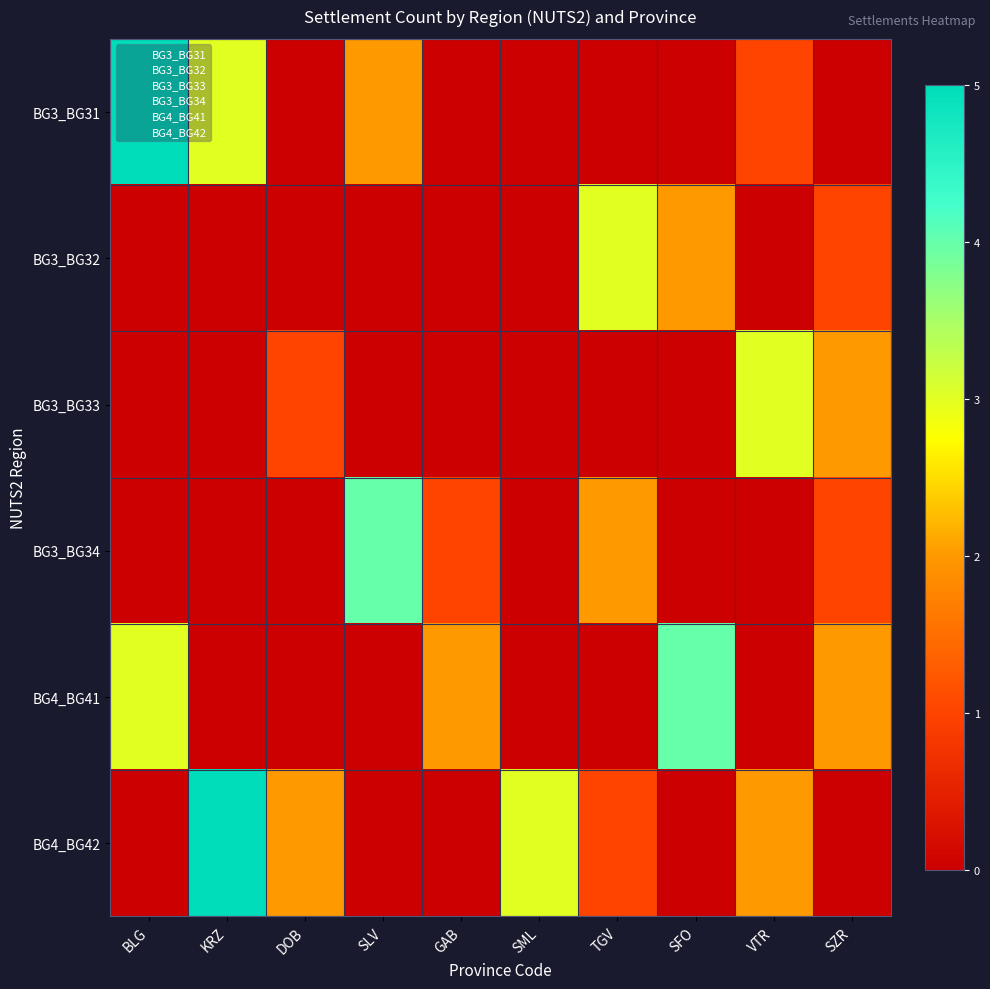

At which category is the sum across all series the highest?

BLG